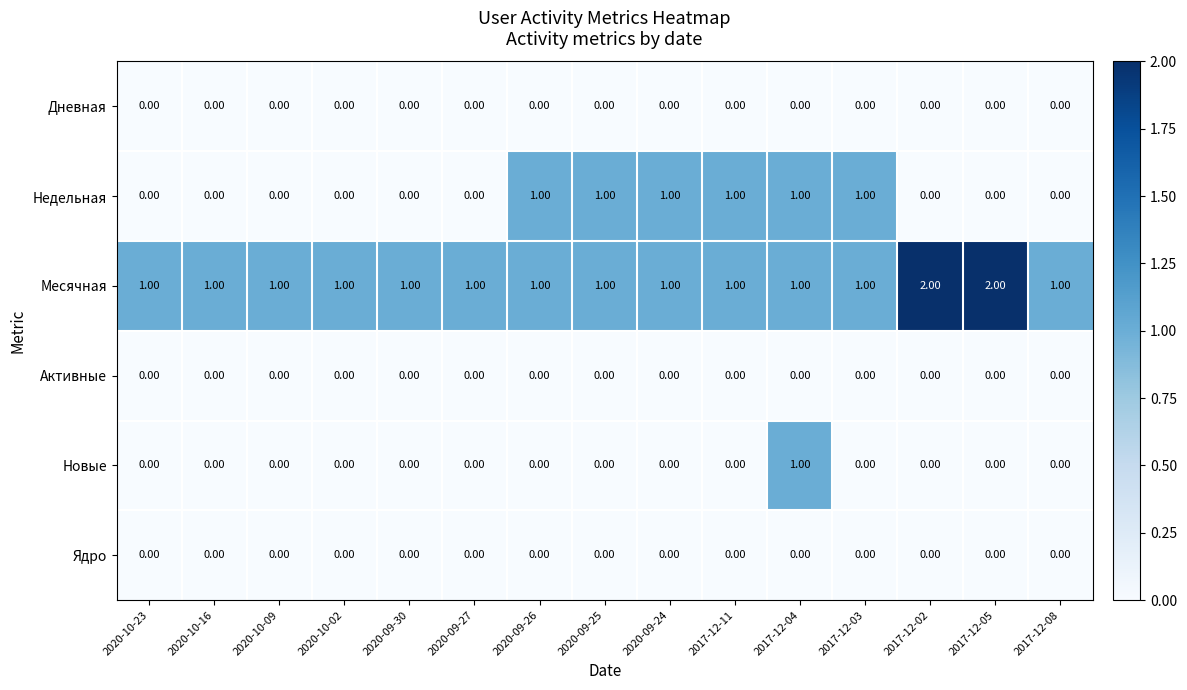

What is the spread (max minus min) of values at 2020-09-26?

1